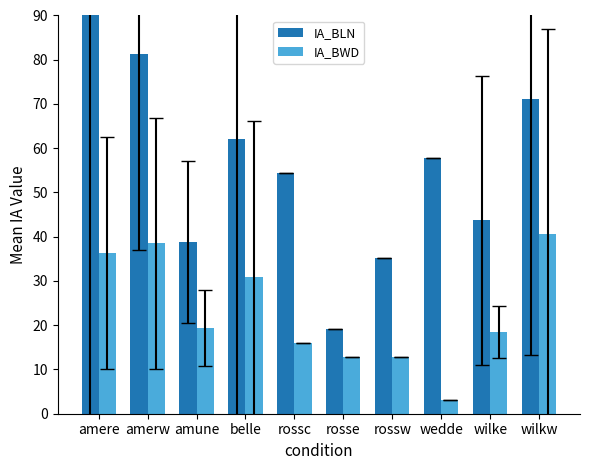

Reading left to right, what are all the values shown in this chart?

IA_BLN: amere=90.0	amerw=81.2	amune=38.8	belle=62.1	rossc=54.5	rosse=19.2	rossw=35.3	wedde=57.7	wilke=43.7	wilkw=71.1
IA_BWD: amere=36.3	amerw=38.5	amune=19.4	belle=31.0	rossc=16.0	rosse=12.8	rossw=12.8	wedde=3.2	wilke=18.4	wilkw=40.6